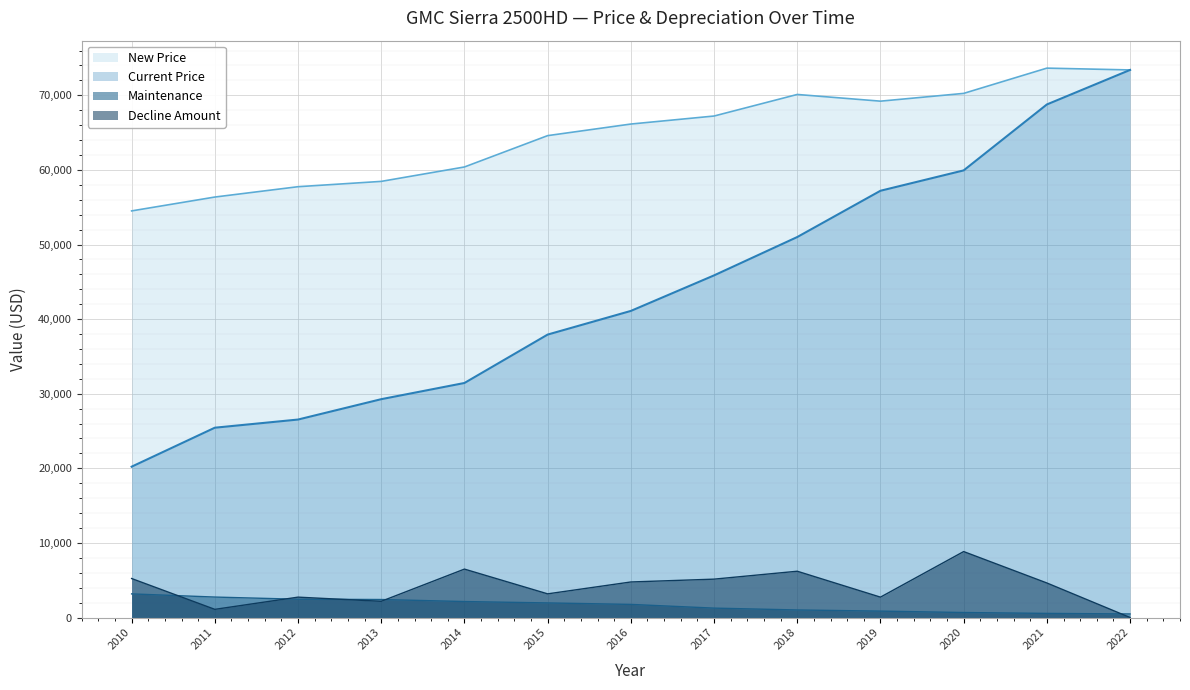

Does the chart display data point markers on the line(s)?

No